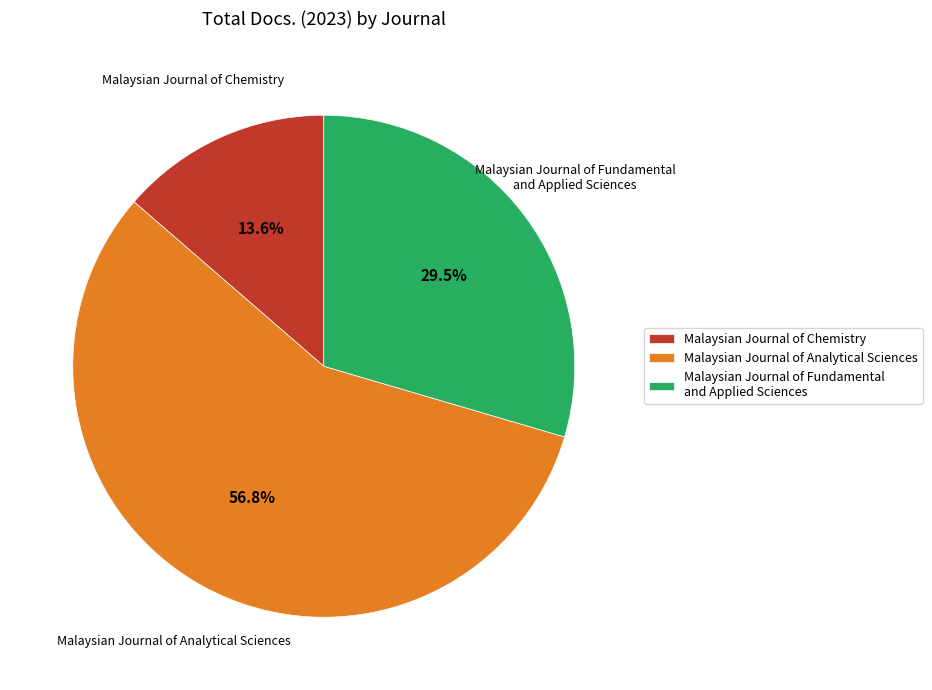

Count the number of slices in the pie.

3